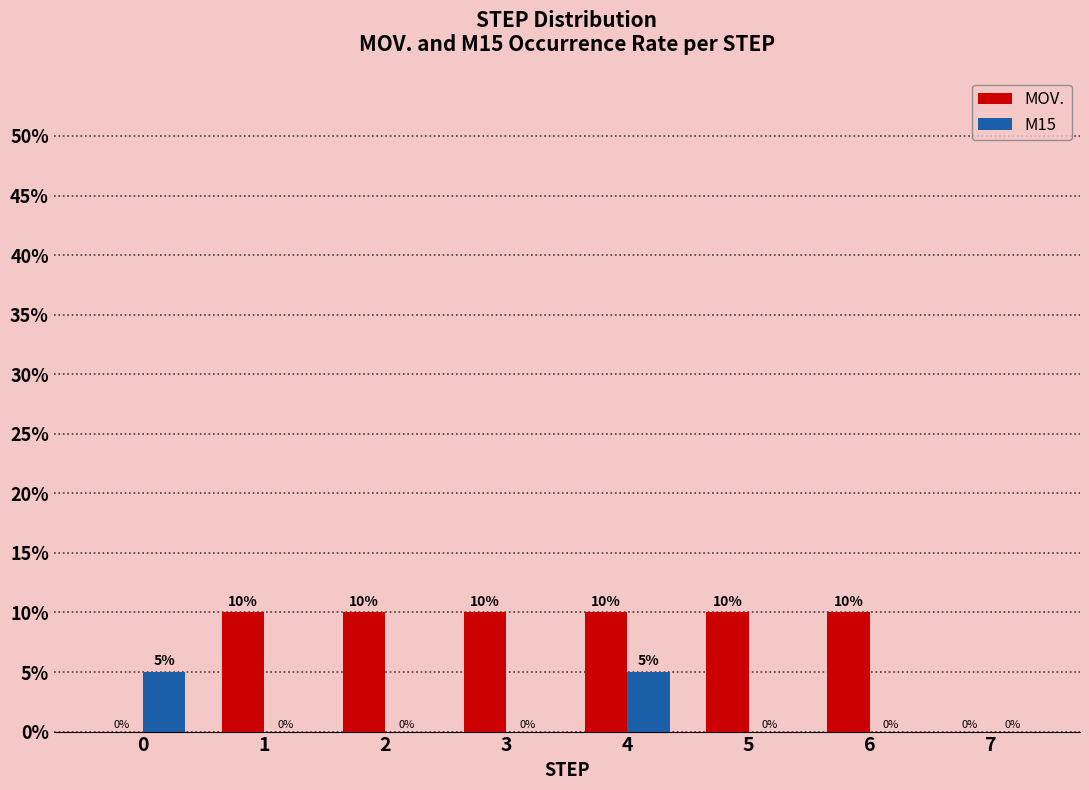

Reading left to right, extract all data points from this chart.

MOV.: 0=0	1=10	2=10	3=10	4=10	5=10	6=10	7=0
M15: 0=5	1=0	2=0	3=0	4=5	5=0	6=0	7=0